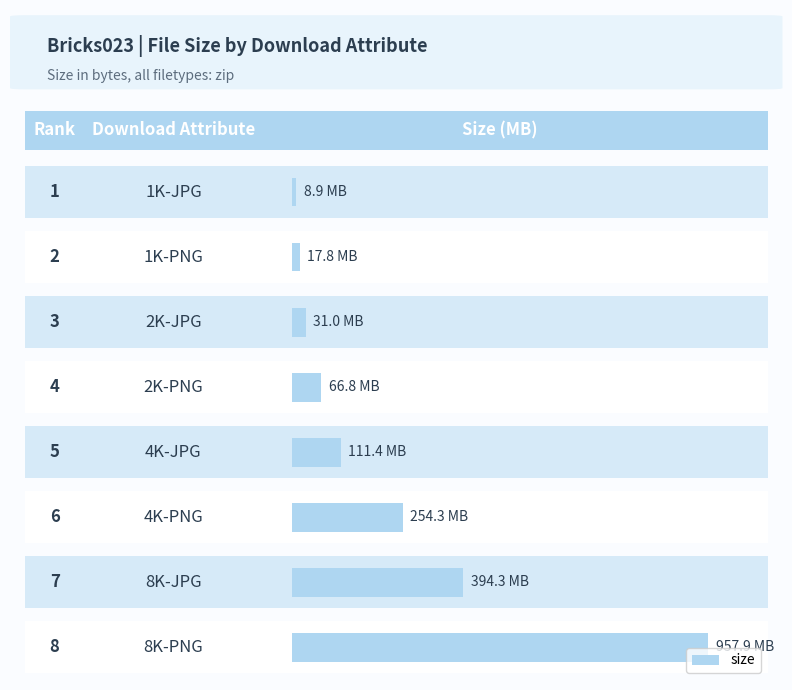

Which has a higher value, 4K-PNG or 2K-JPG?

4K-PNG